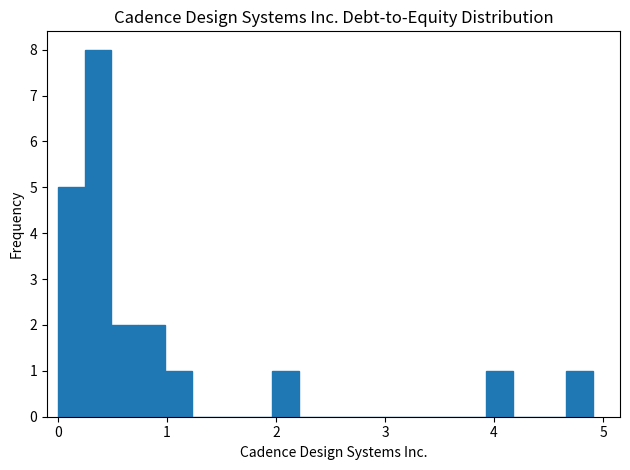

Read against the x-axis, roughly where is the centre of the tallest bar?

0.4